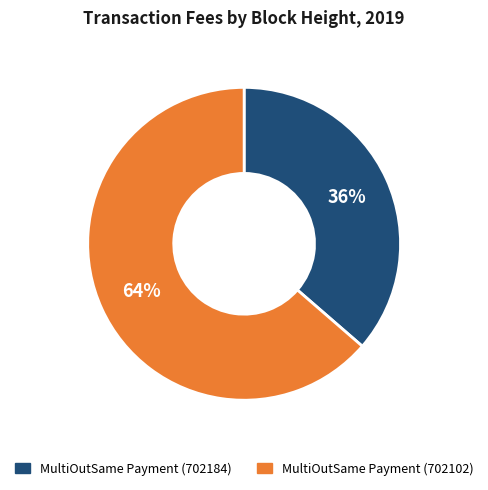

To the nearest percent, what is the average slice percentage?

50%